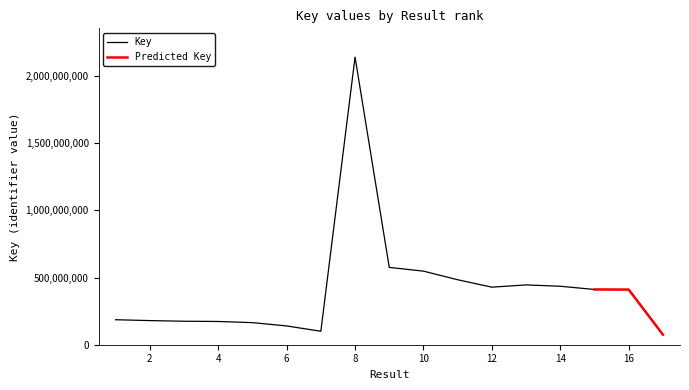

Approximately how many times larger is the value at 4 compared to 8?

0.1